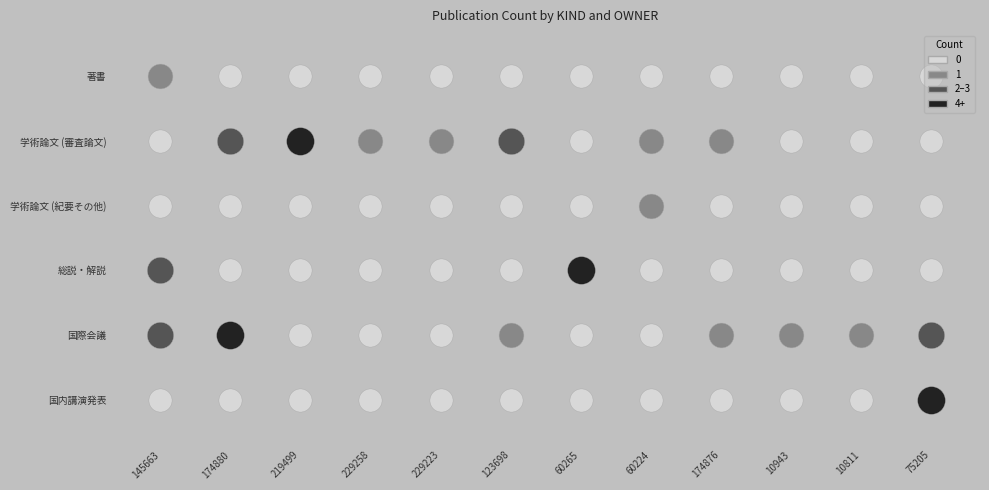

Is the value of 著書 at 60265 greater than the value of 学術論文 (紀要その他) at 10943?

No